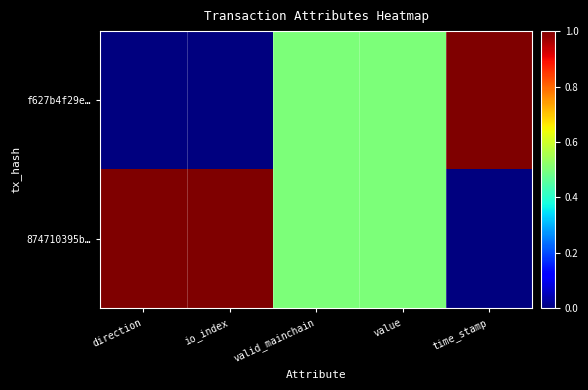

Between direction and value, which series saw the biggest shift?

f627b4f29e…